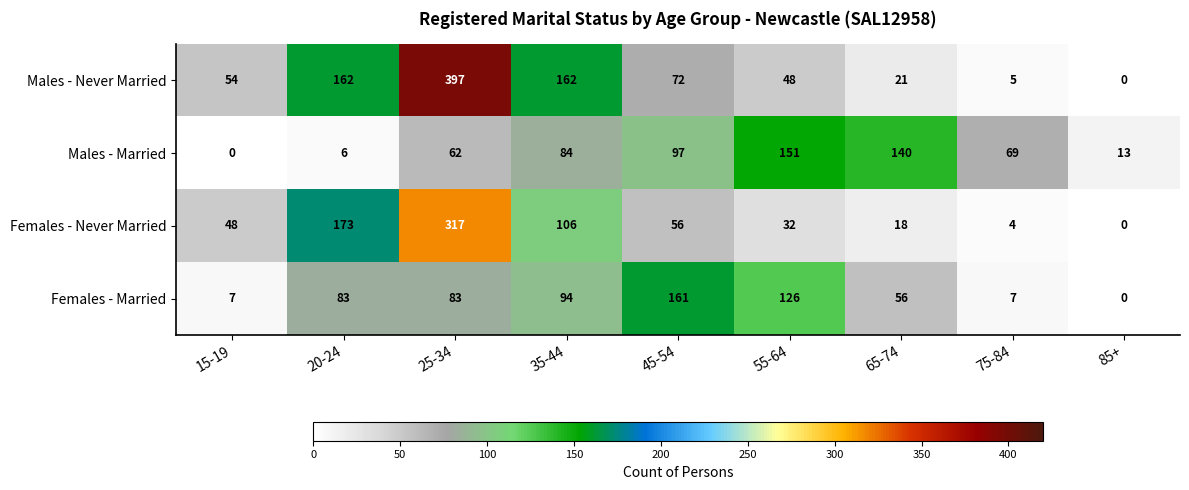

What is the difference between the maximum and minimum values in the Females - Married series?

161